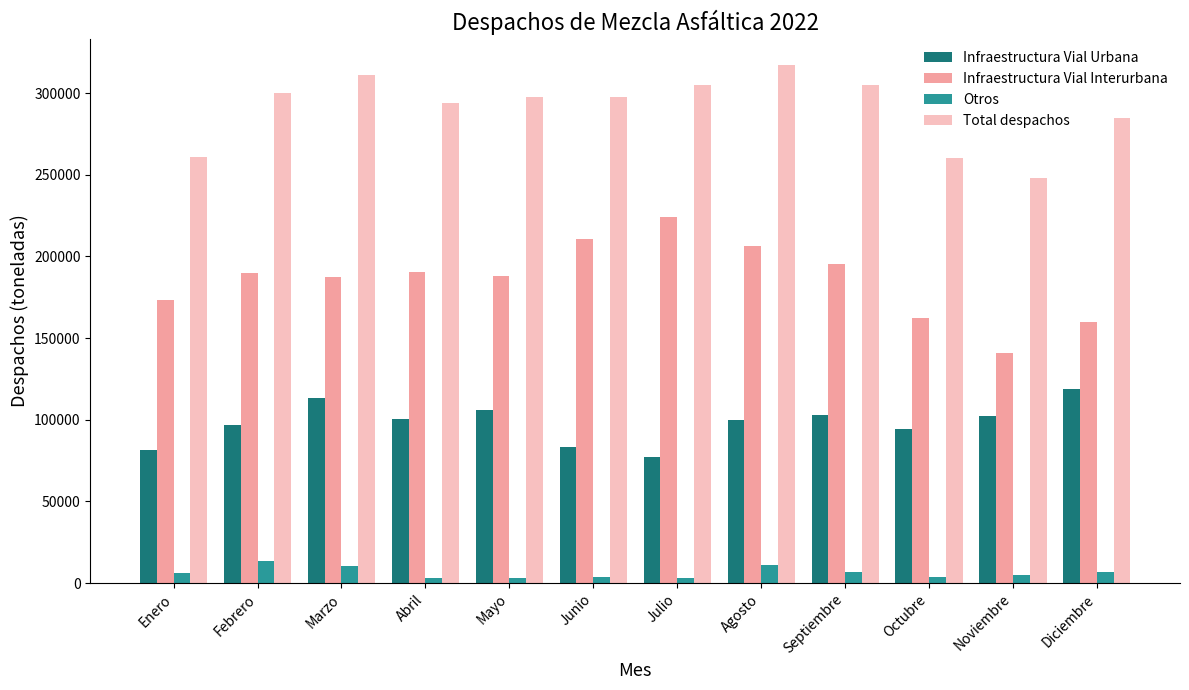

What is the lowest value of the Infraestructura Vial Interurbana series?

140561